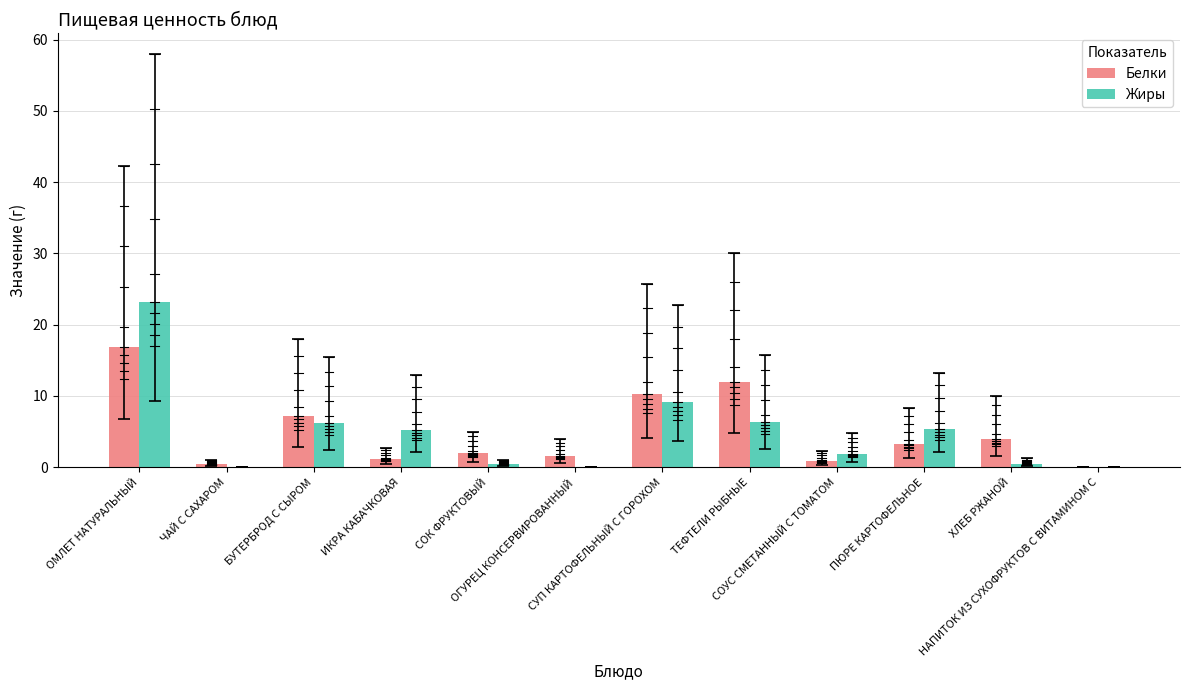

What is the spread (max minus min) of values at ИКРА КАБАЧКОВАЯ?

4.1